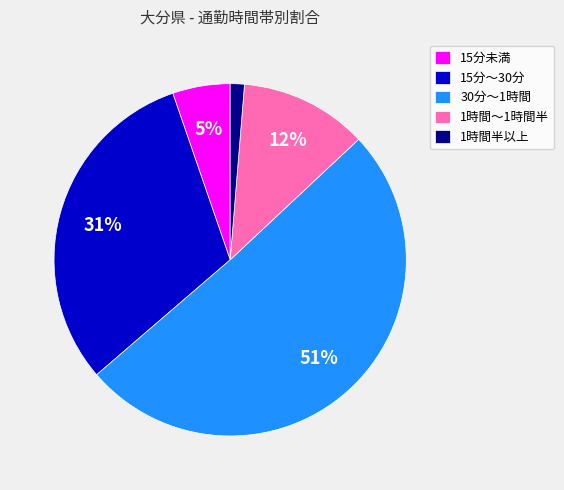

The 30分～1時間 slice represents 51% of the pie. True or false?

True